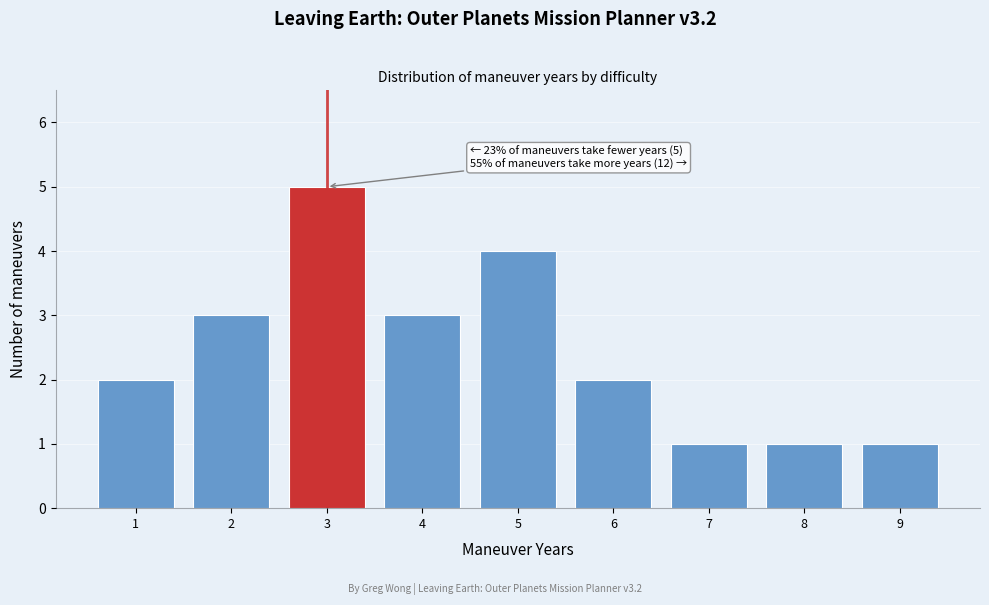

Over which range of the x-axis is the bar tallest?

2.5 to 3.5